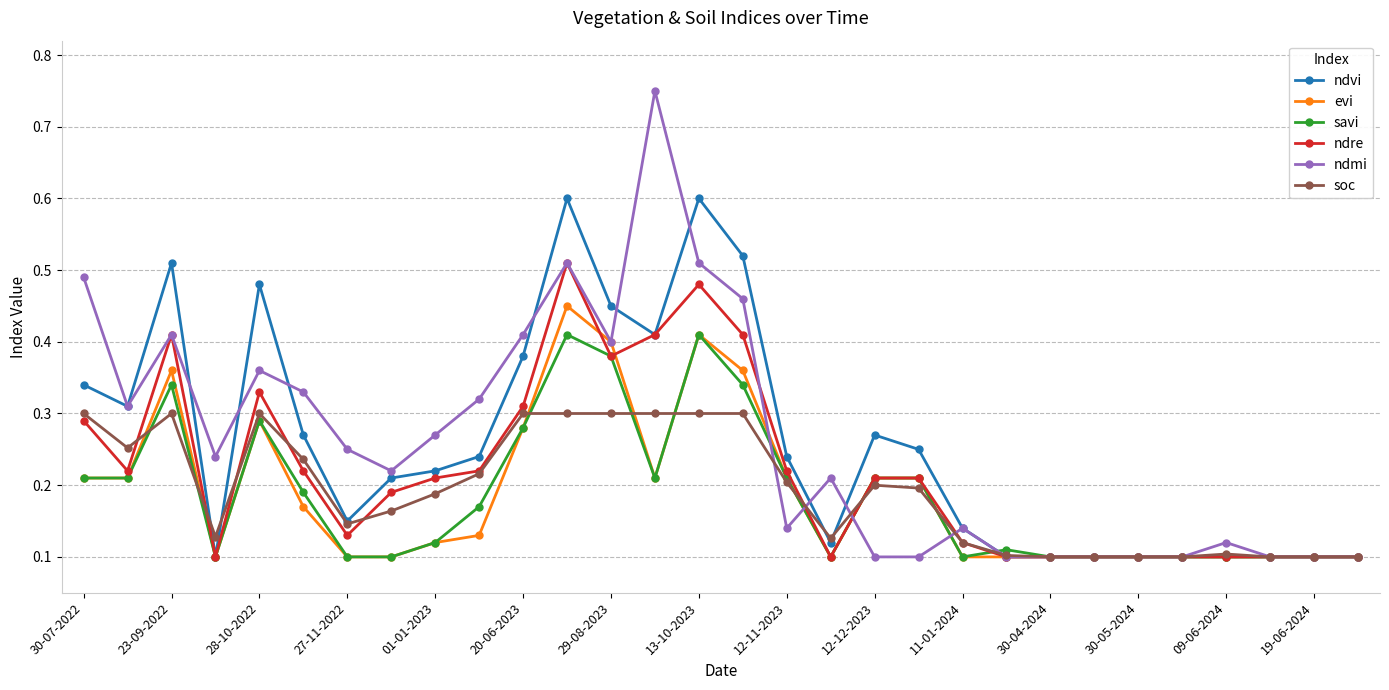

True or false: savi has more than 2 points higher than both neighbors.

True